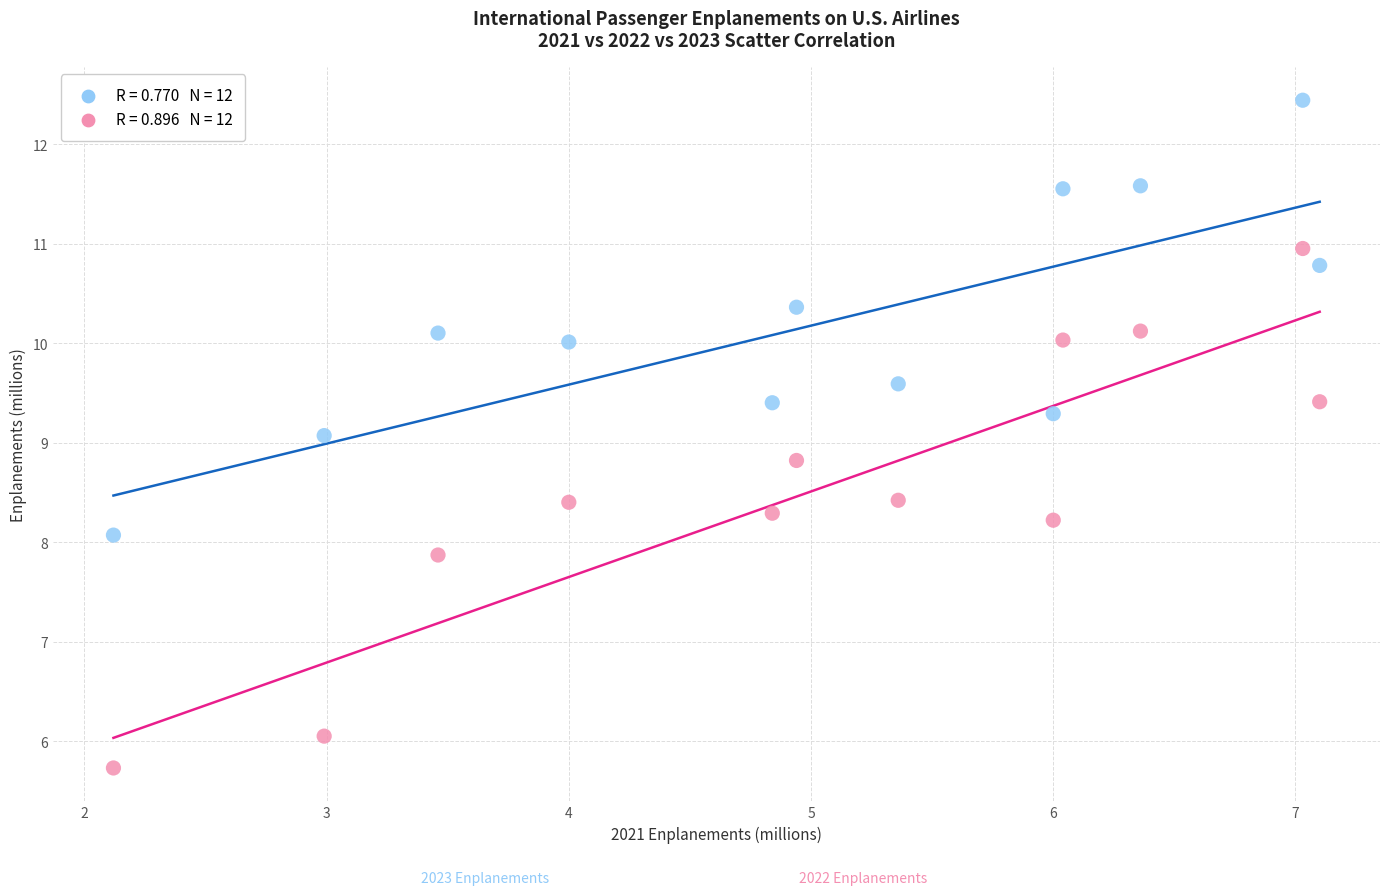

Across all data points, what is the range of X values (max minus min)?

5.0